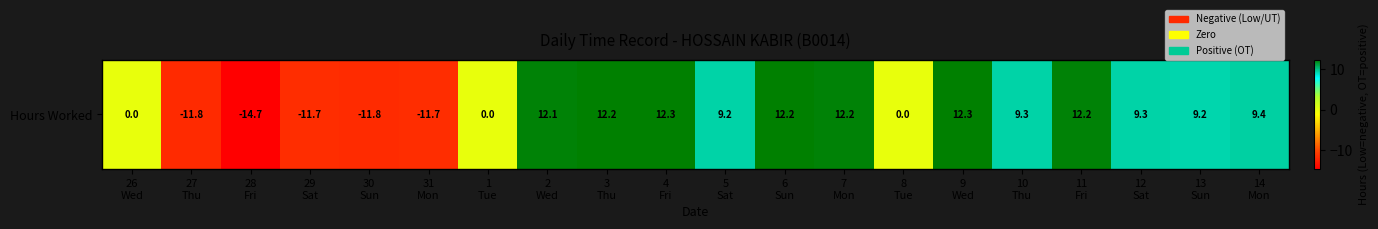

How many data points does each series have?

20